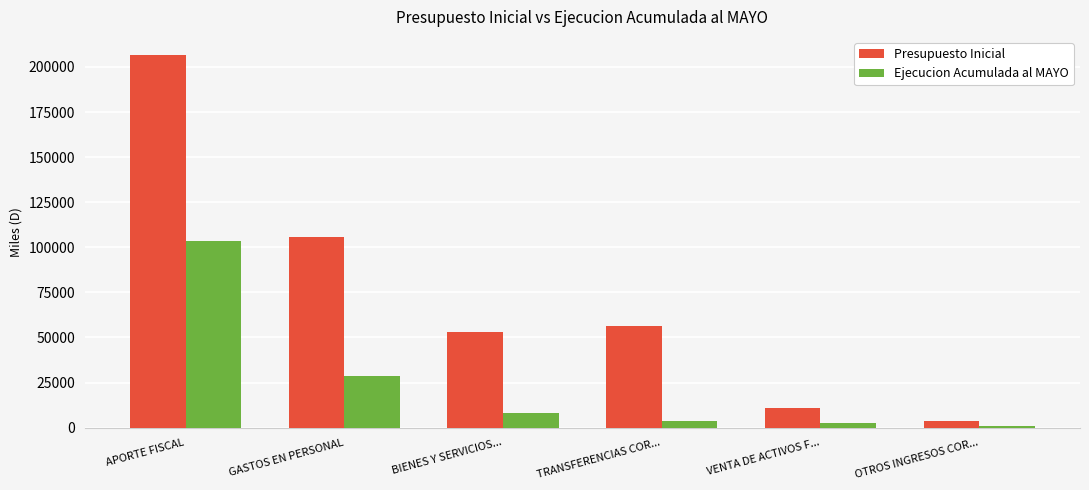

What position from the left is OTROS INGRESOS COR...?

6